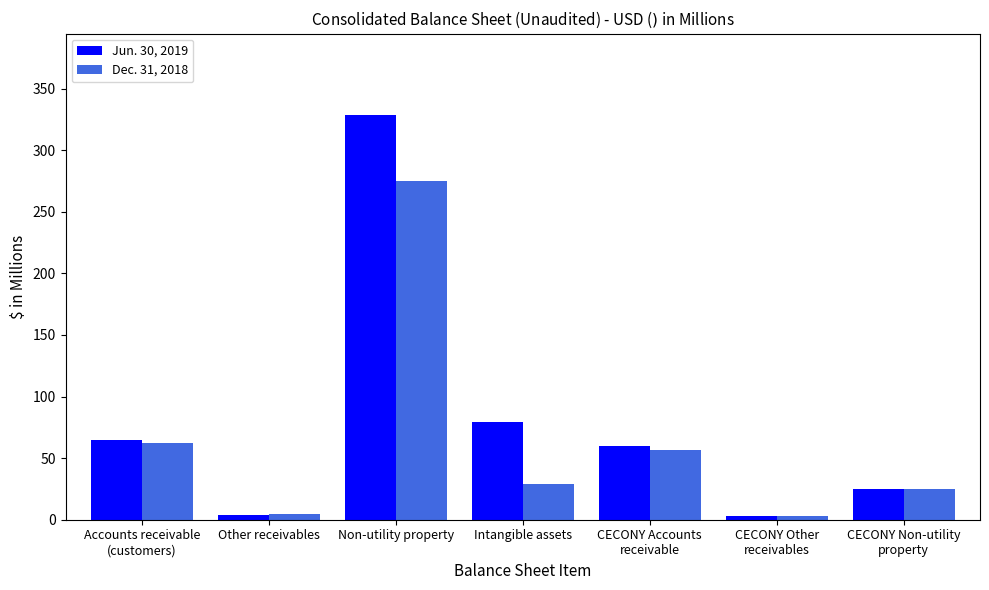

List the series in order of their overall mean, highest first.

Jun. 30, 2019, Dec. 31, 2018